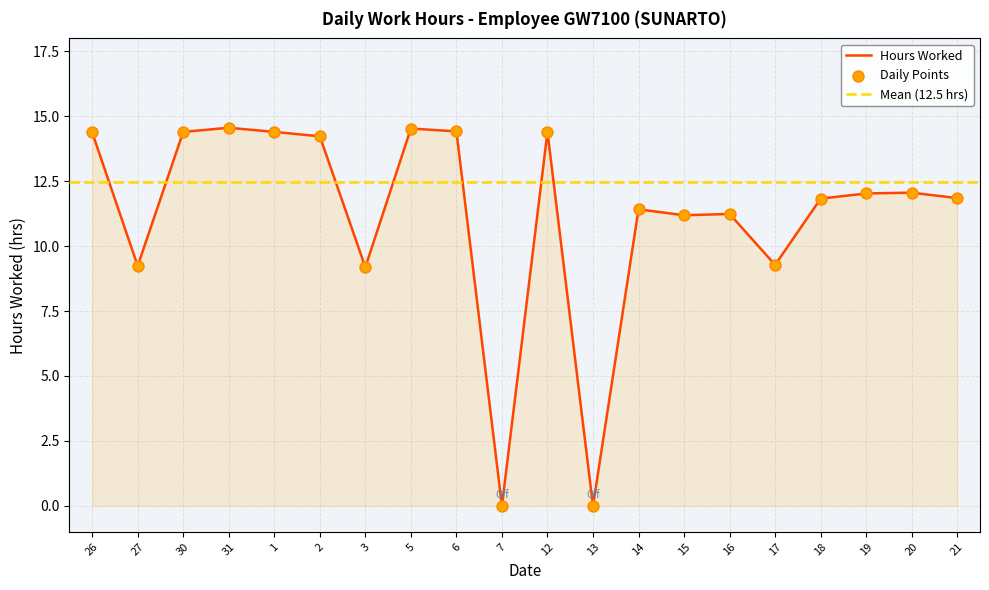

What is the change in value from 2 to 15?

-3.0